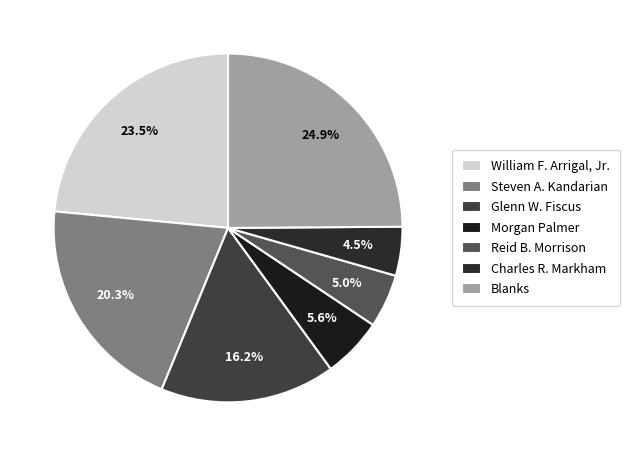

Combined, do Steven A. Kandarian and William F. Arrigal, Jr. account for over 50%?

No